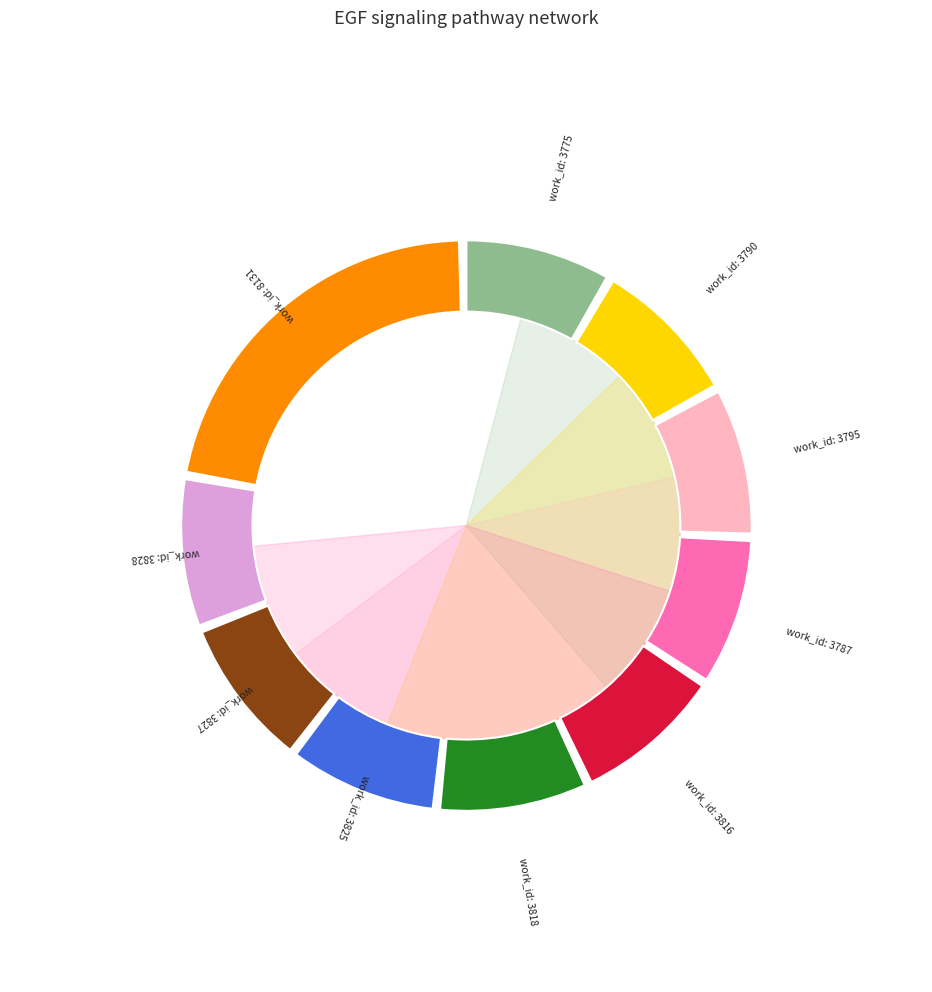

How much of the chart is everything except 3825?

91.3%